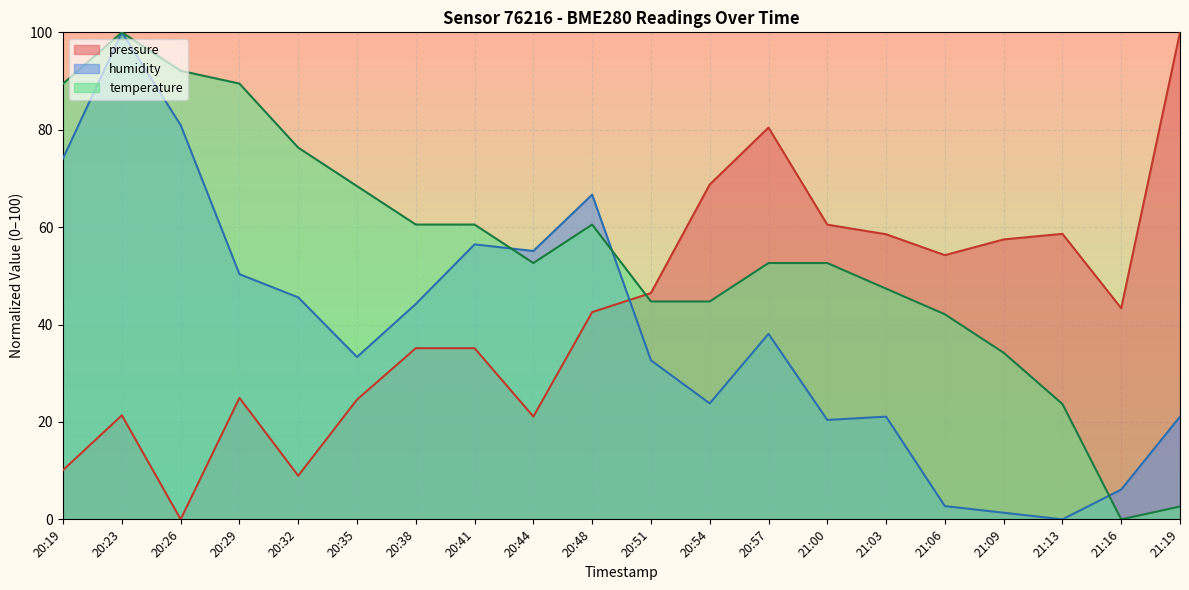

What are all the series names shown in the legend?

pressure, humidity, temperature